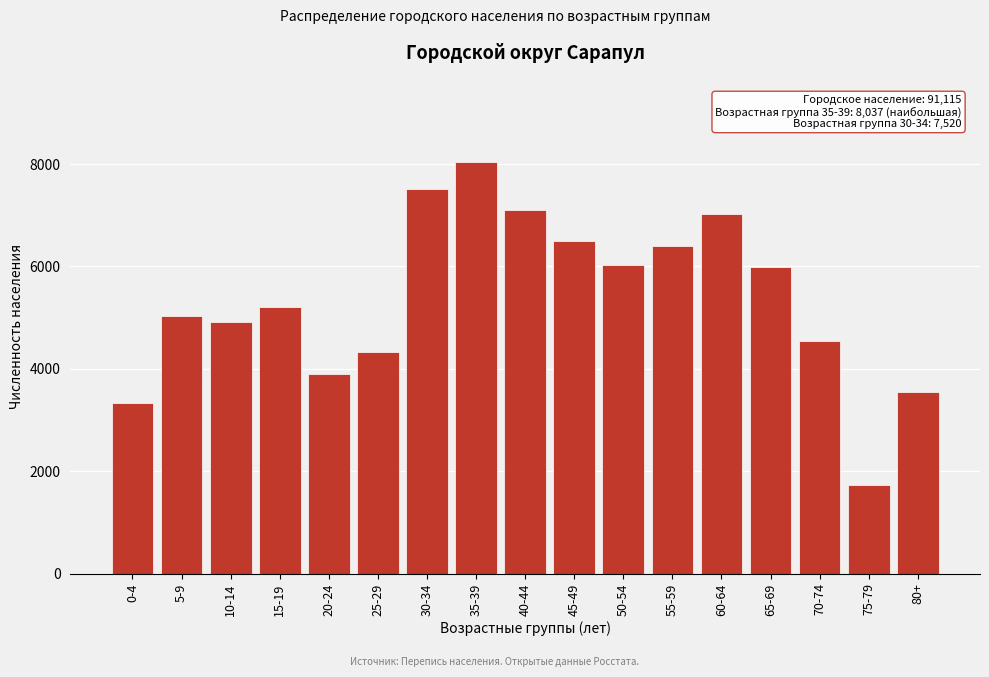

Reading left to right, list all the values displayed in this chart.

0-4=3328	5-9=5024	10-14=4911	15-19=5200	20-24=3907	25-29=4332	30-34=7520	35-39=8037	40-44=7108	45-49=6494	50-54=6029	55-59=6404	60-64=7013	65-69=5985	70-74=4543	75-79=1731	80+=3549